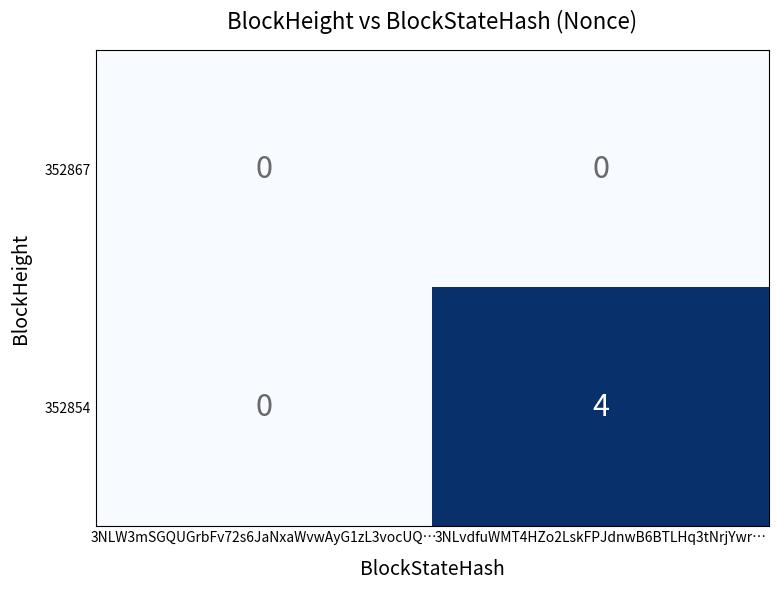

At which category is the sum across all series the highest?

3NLvdfuWMT4HZo2LskFPJdnwB6BTLHq3tNrjYwr…